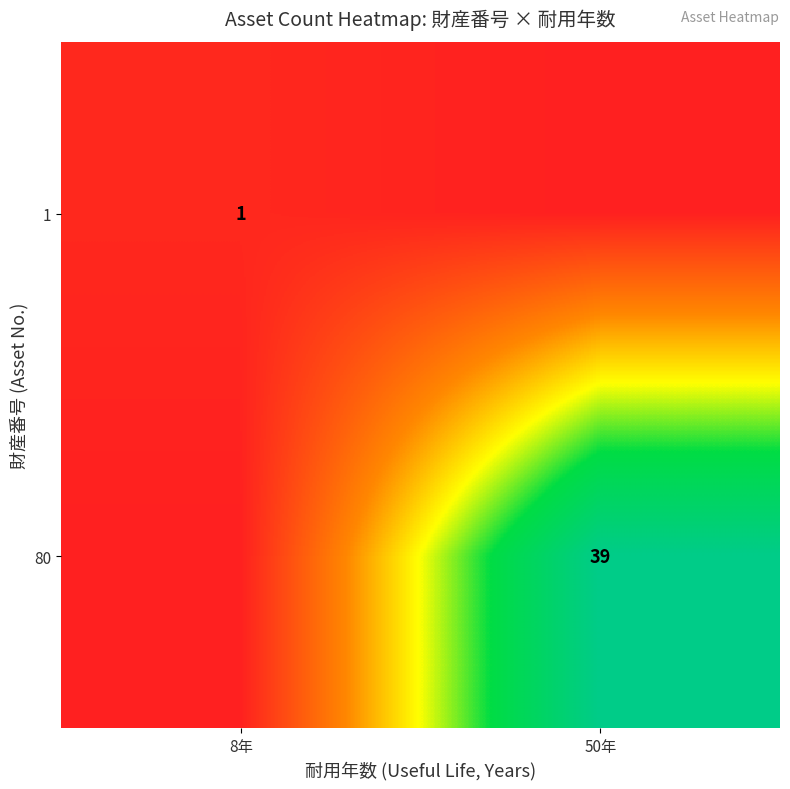

Is it true that 80 equals 22 at 50年?

False